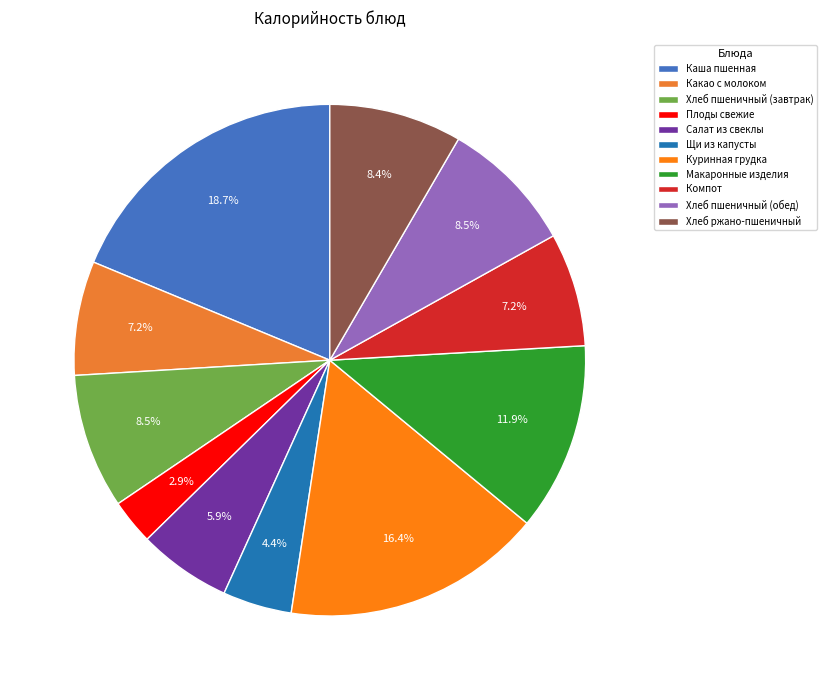

What percentage do Плоды свежие and Макаронные изделия together represent?

14.8%